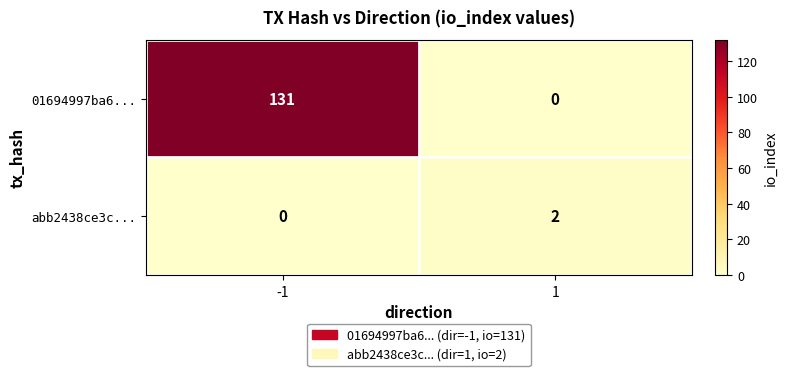

What is the difference between the highest and lowest values at -1?

131